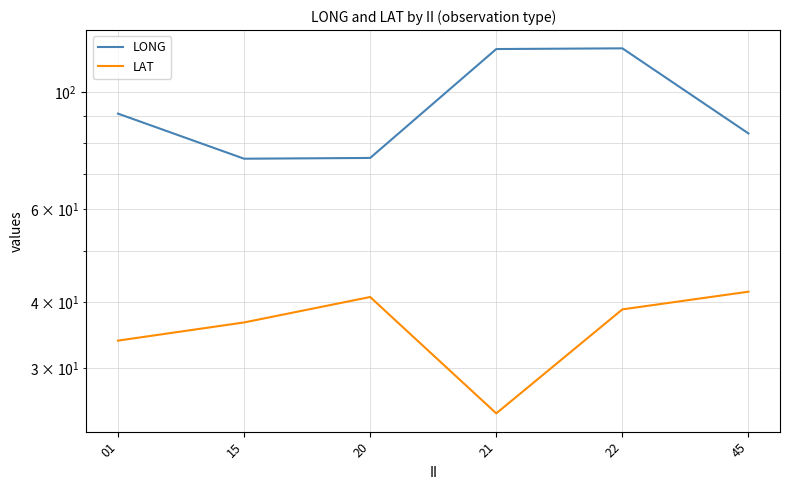

Is the value of LAT at 21 greater than the value of LONG at 45?

No